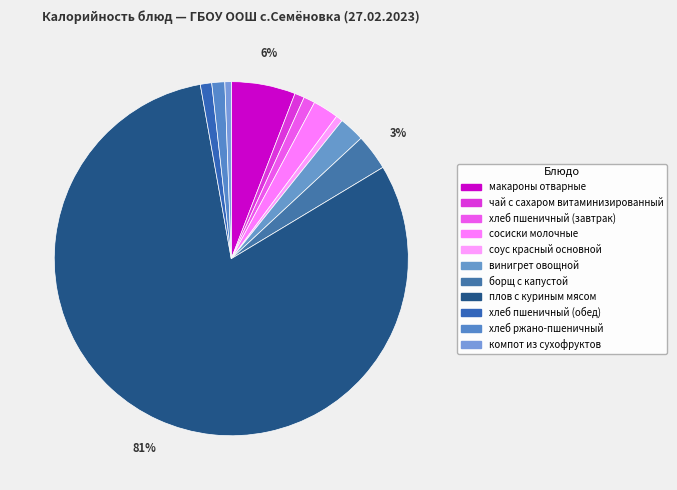

Do сосиски молочные and соус красный основной together represent more than half of the pie?

No